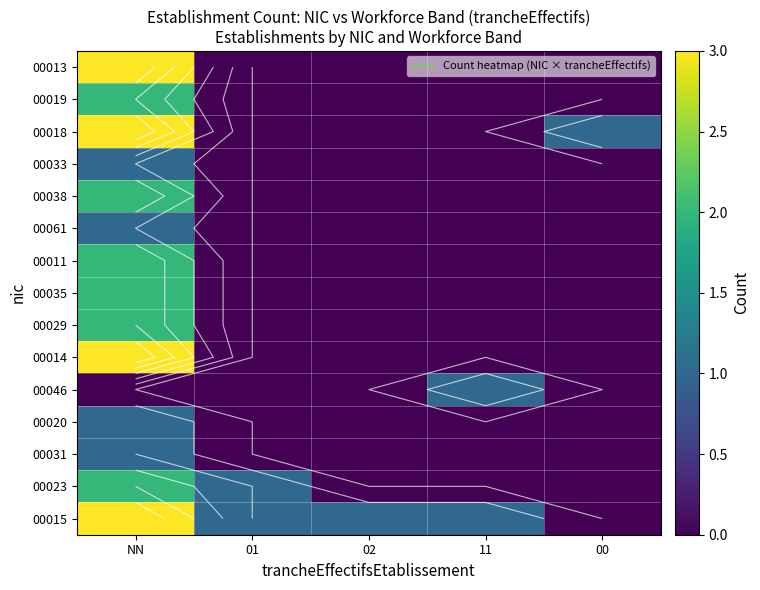

What is the difference between the maximum and minimum values in the 00031 series?

1